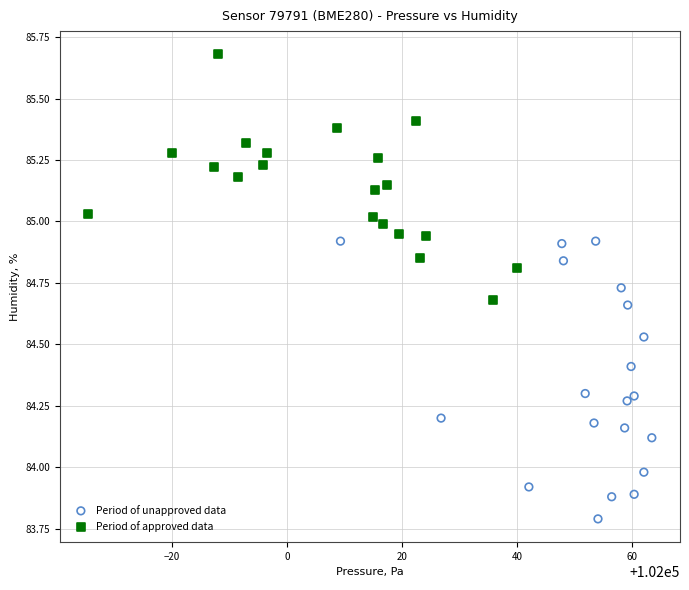

Which series contains the highest Y value?

Period of approved data